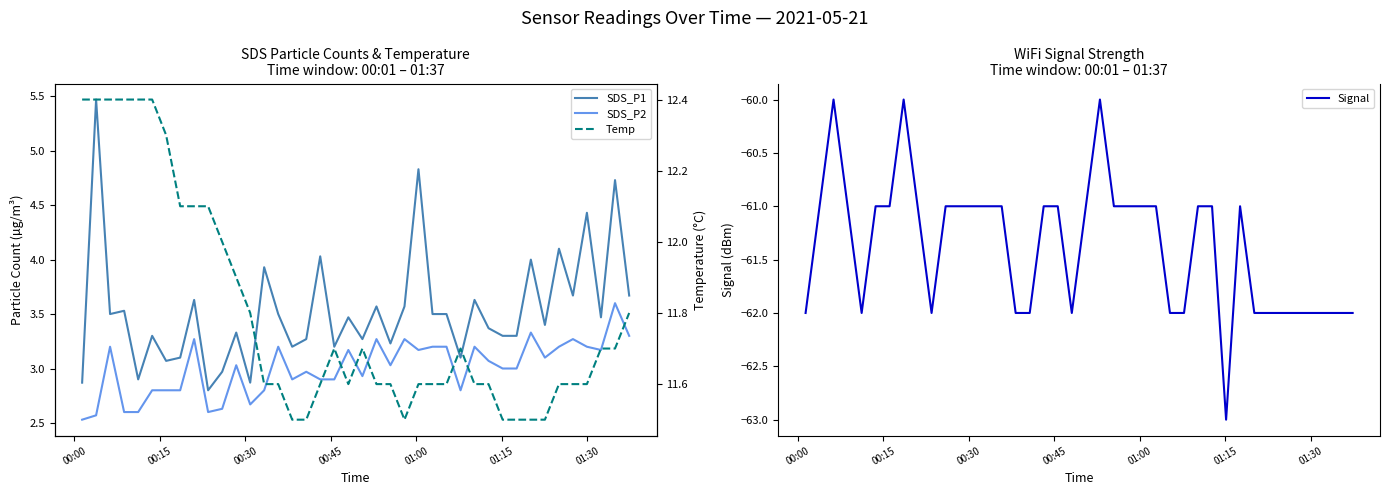

Does the chart have visible grid lines?

No